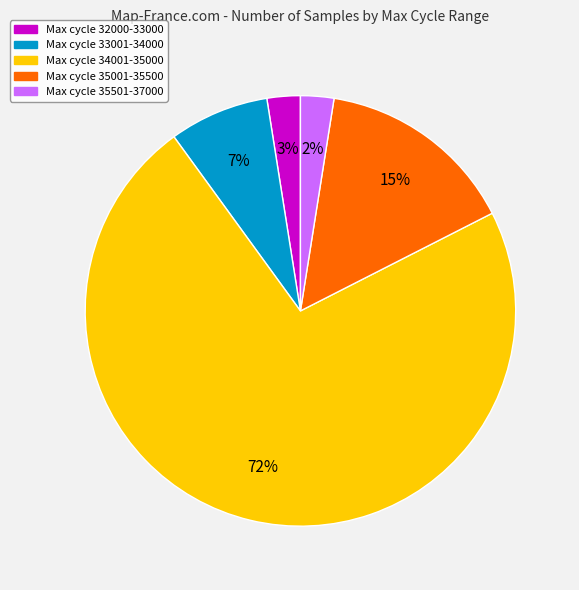

To the nearest percent, what is the average slice percentage?

20%